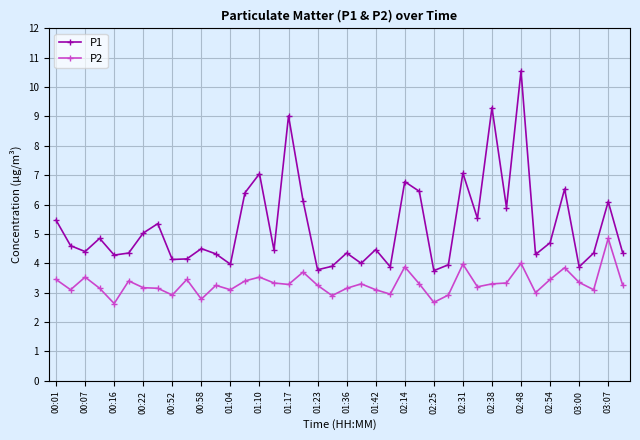

True or false: P1 and P2 cross at least once.

False